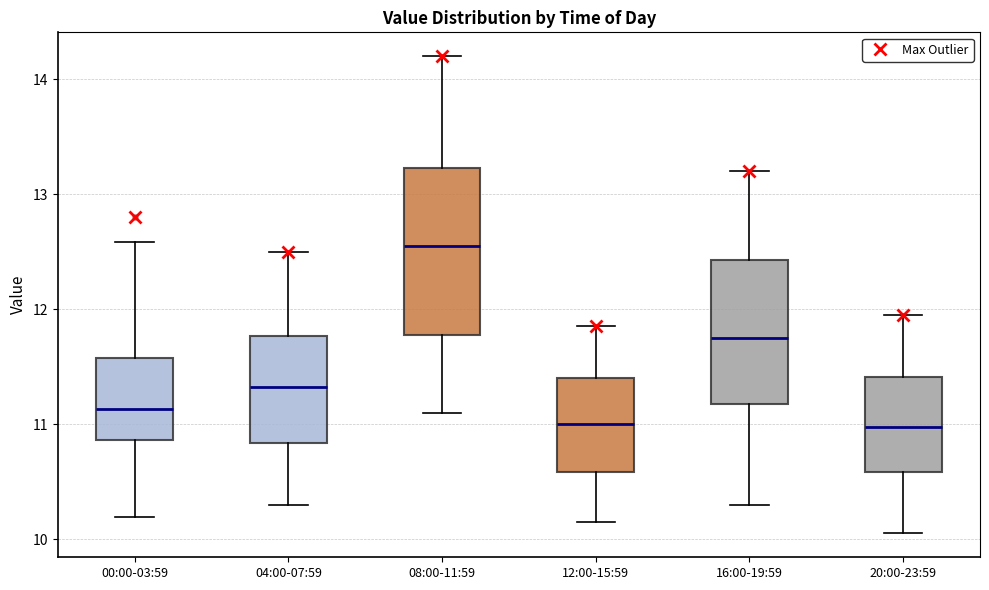

Comparing the boxes themselves (not the whiskers), which one is the tallest?

08:00-11:59